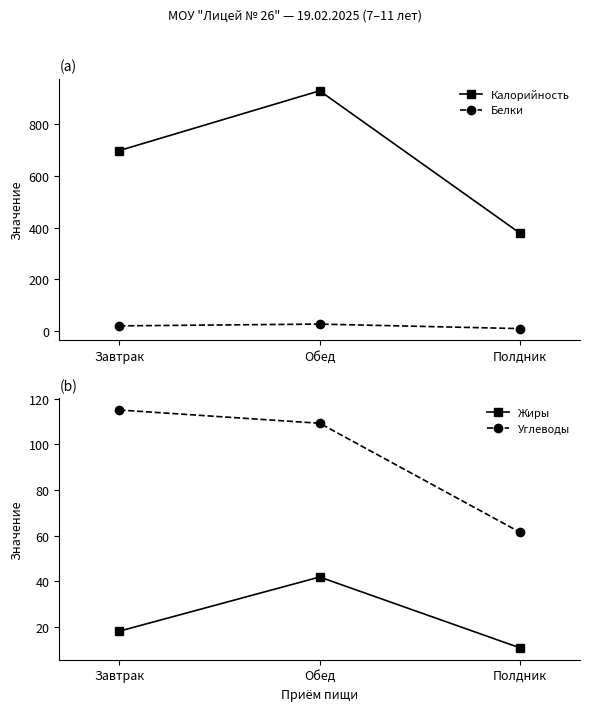

Reading left to right, transcribe all the data shown in this chart.

Калорийность: Завтрак=698.1	Обед=929.5	Полдник=378.4
Белки: Завтрак=19.4	Обед=26.3	Полдник=8.8
Жиры: Завтрак=18.2	Обед=41.9	Полдник=10.9
Углеводы: Завтрак=115.0	Обед=109.2	Полдник=61.5